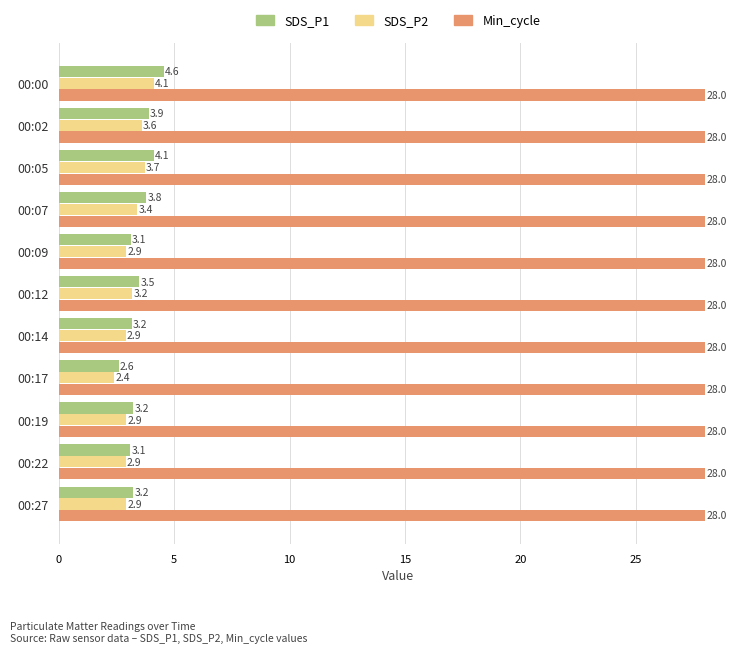

At 00:02, list the series in order from largest to smallest.

Min_cycle, SDS_P1, SDS_P2